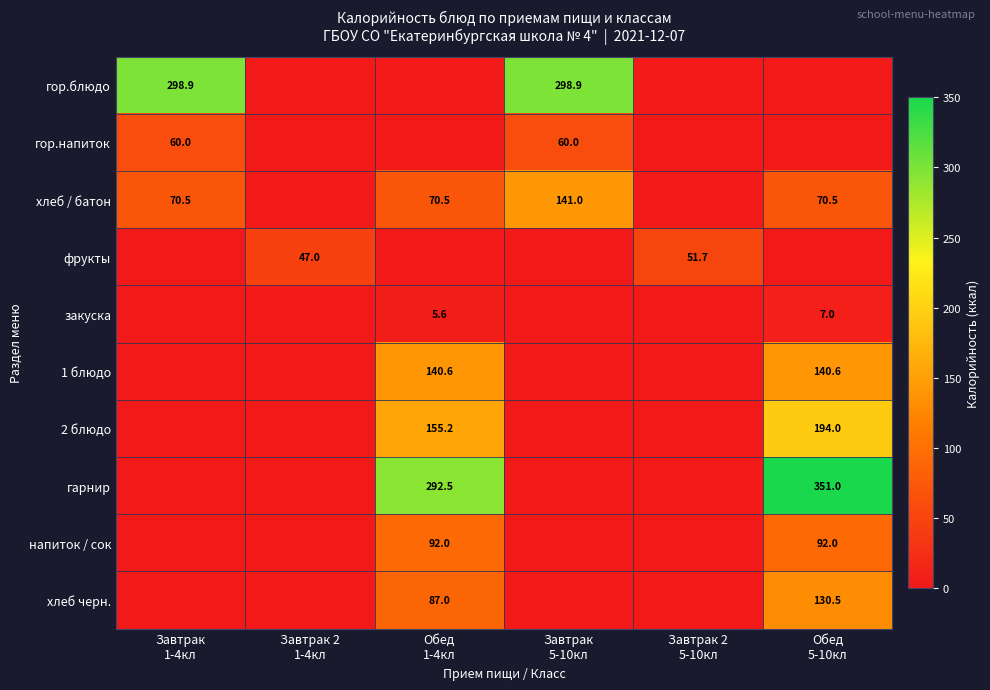

What is the maximum value for 2 блюдо?

194.0